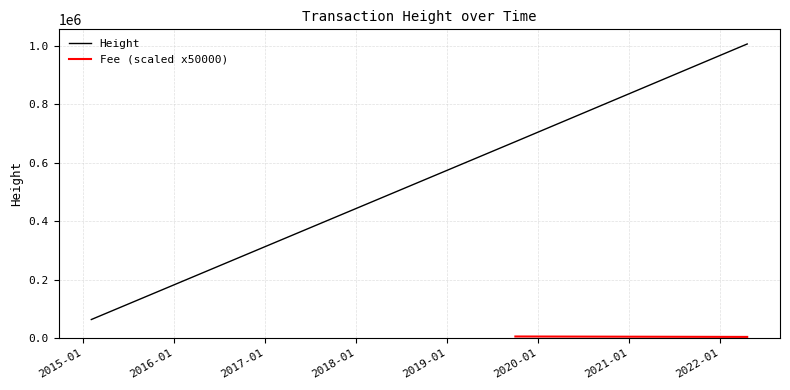

What position from the left is 2019-10-03 11:21:38?

5